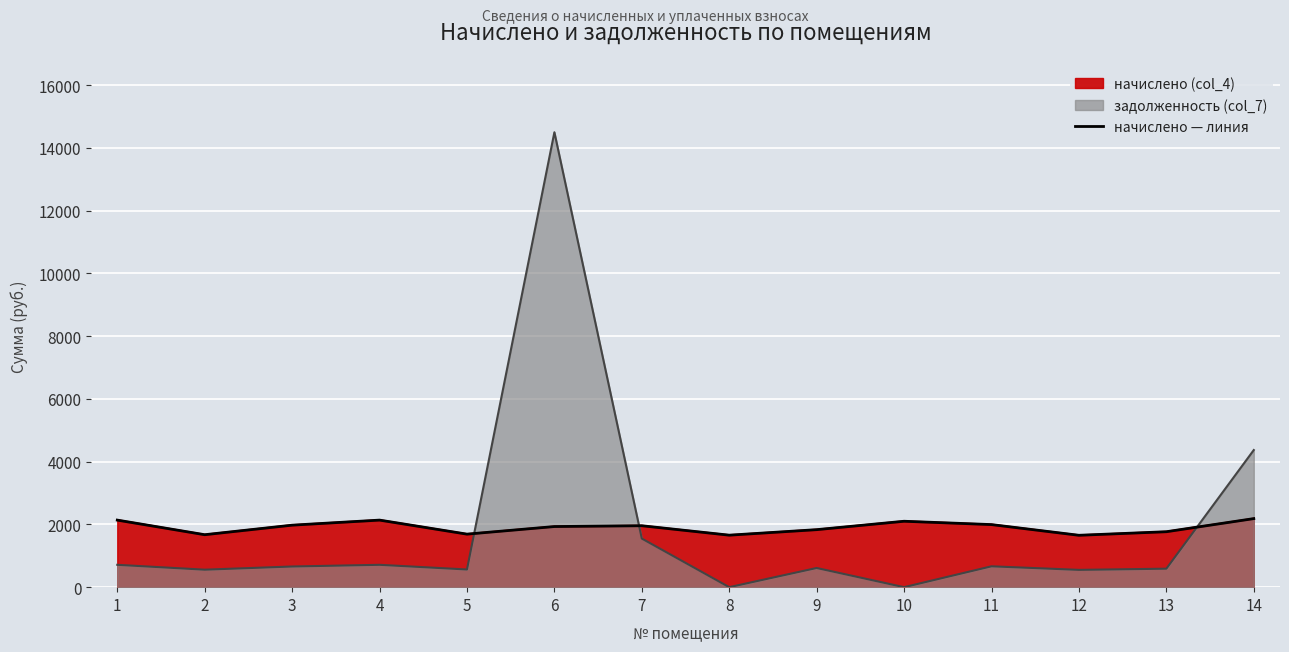

What is the average value?

1906.6